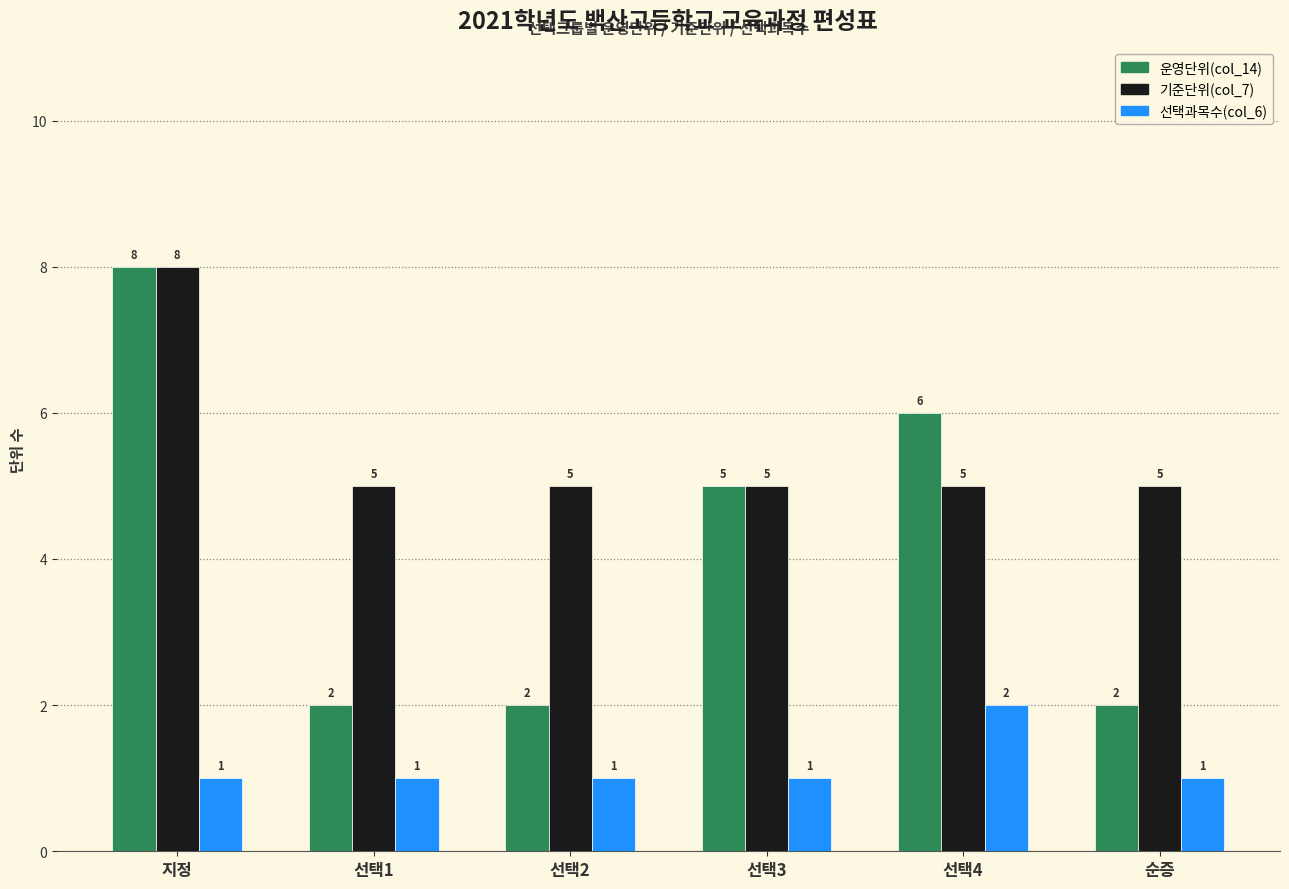

What are all the series names shown in the legend?

운영단위(col_14), 기준단위(col_7), 선택과목수(col_6)